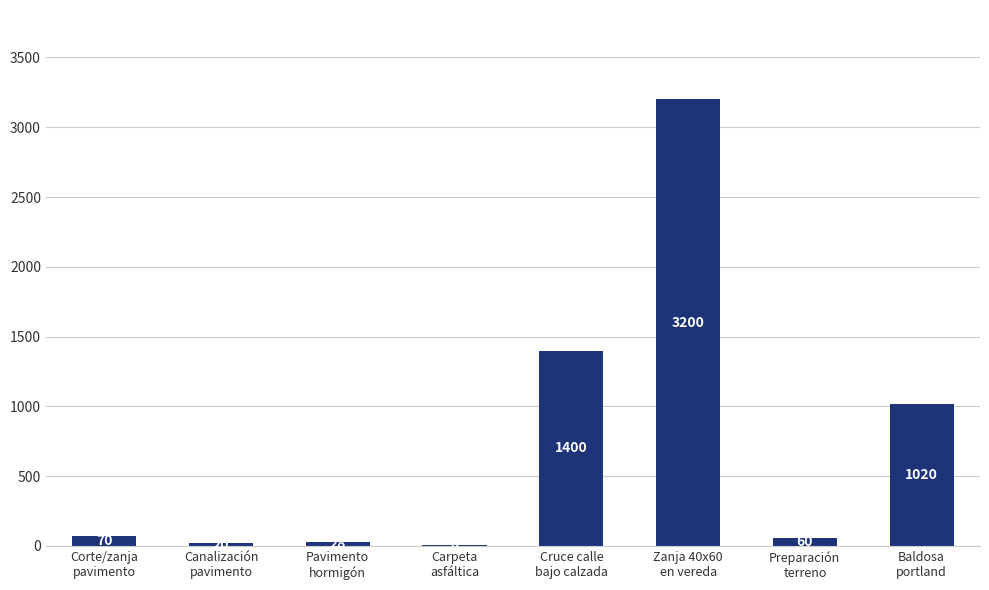

Reading left to right, what are all the values shown in this chart?

70	20	28	8	1400	3200	60	1020